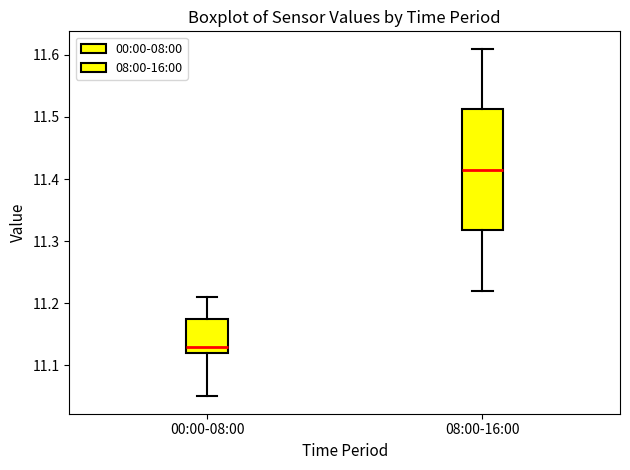

Which box is the tallest, from its lower edge to its upper edge?

08:00-16:00